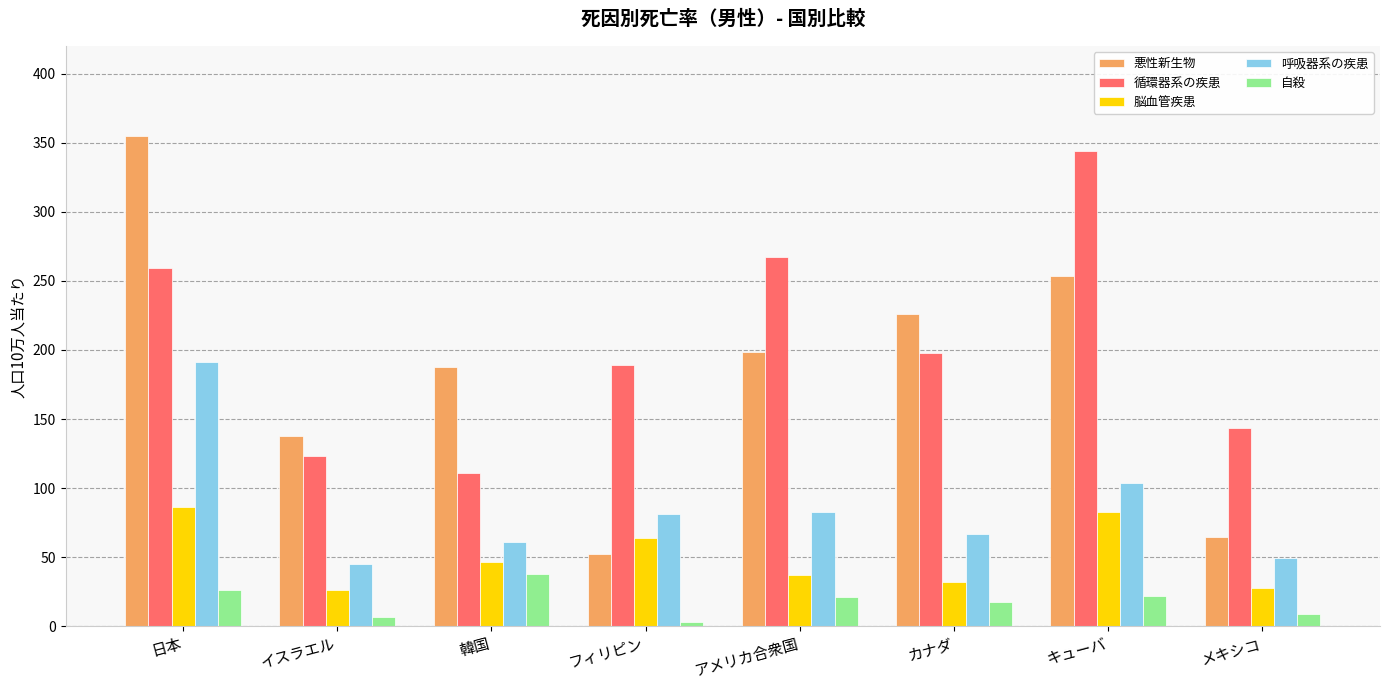

What is the difference between the 悪性新生物 values at イスラエル and アメリカ合衆国?

61.0